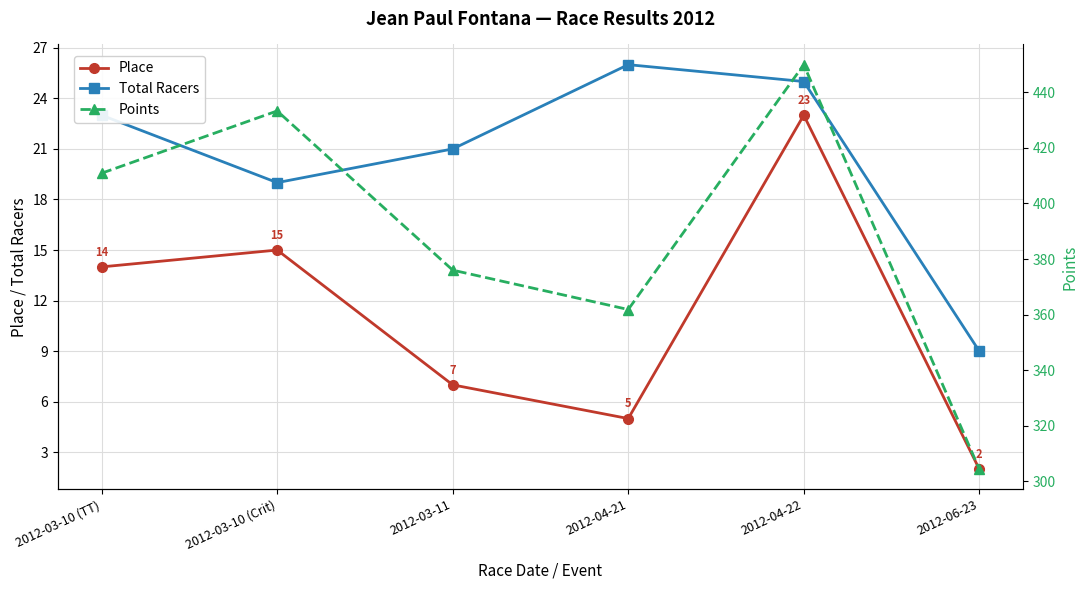

True or false: Place and Points intersect in this chart.

False